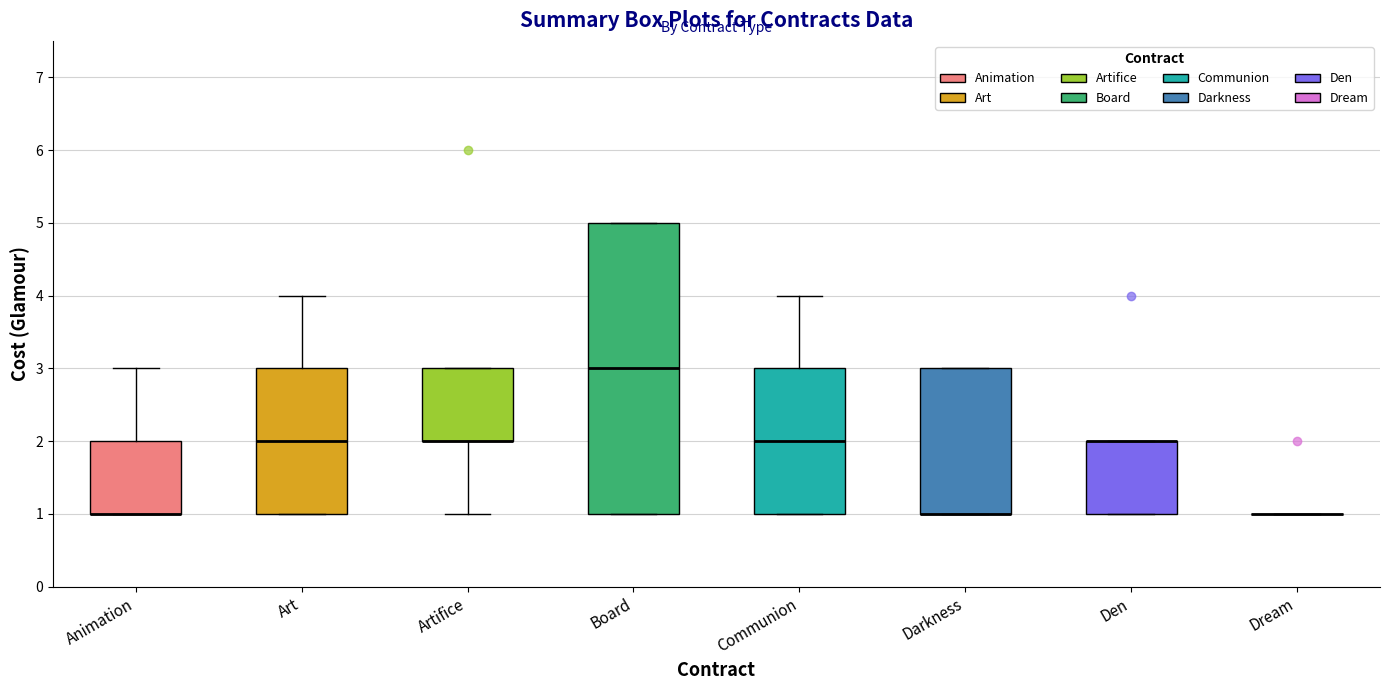

Which box is the tallest, from its lower edge to its upper edge?

Board